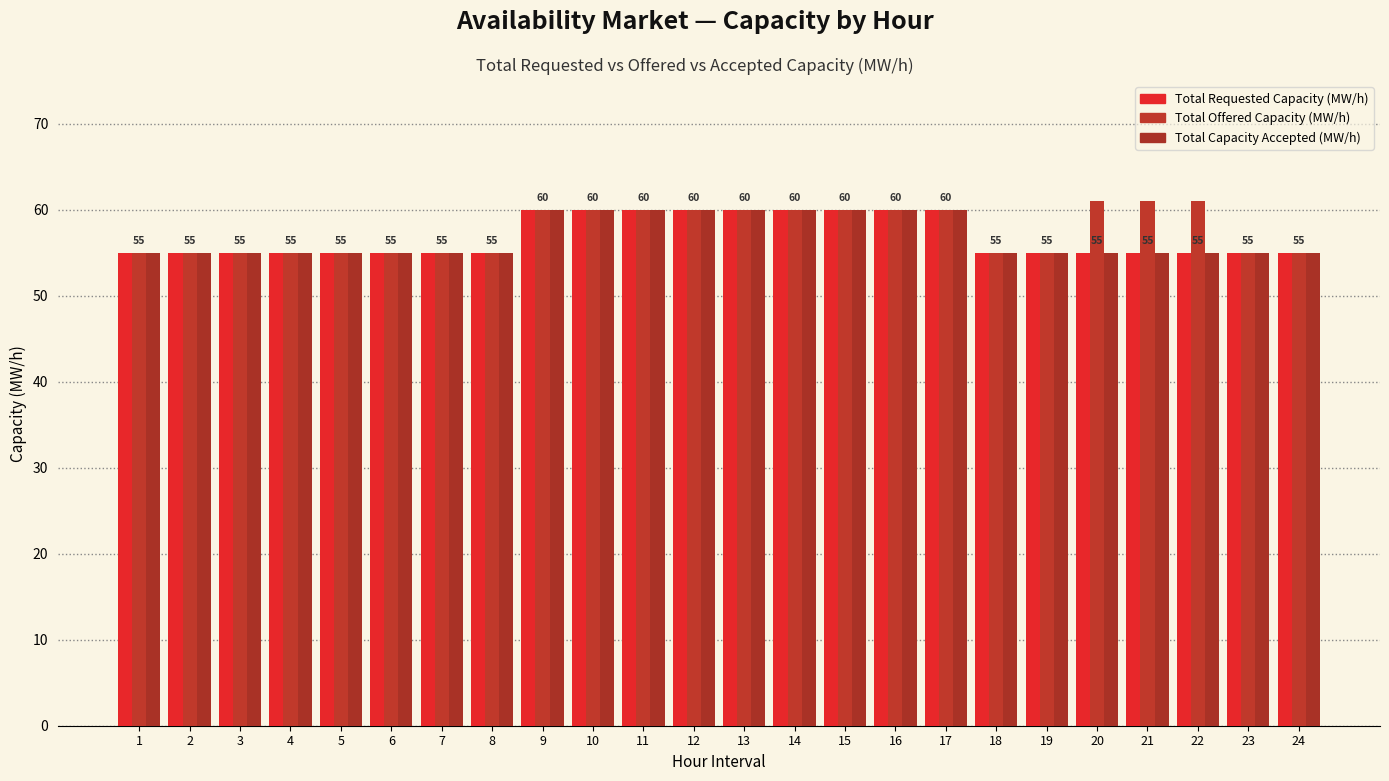

What is the difference between the highest and lowest values at 20?

6